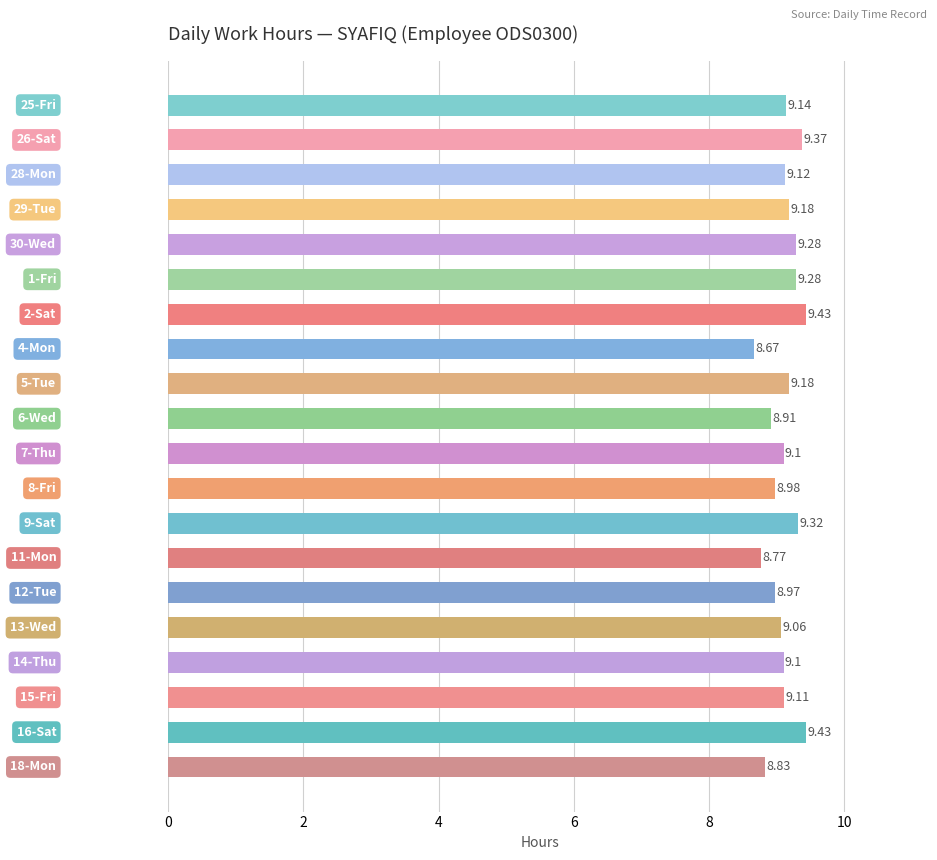

How many series are shown in this chart?

1